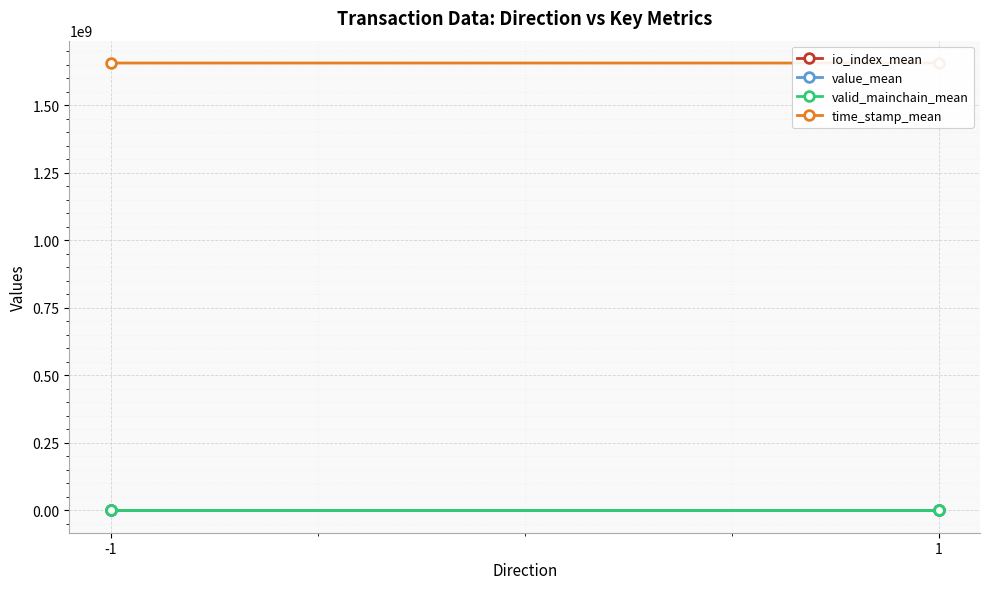

Is it true that time_stamp_mean equals 1656399819.0 at -1?

True